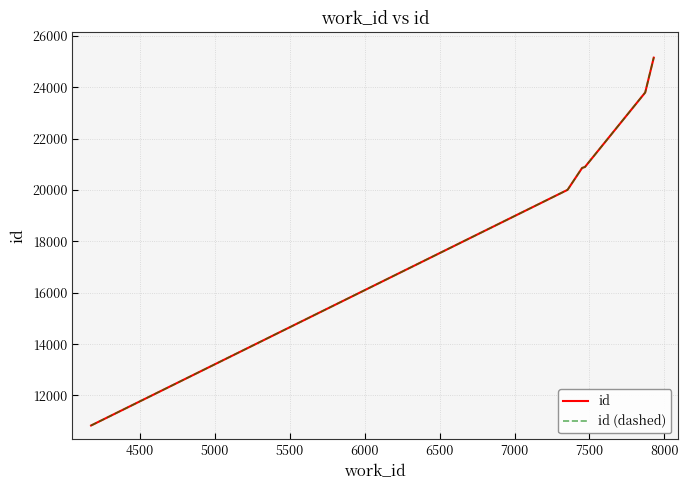

What is the value of the id point at the 4th from the left?

20898